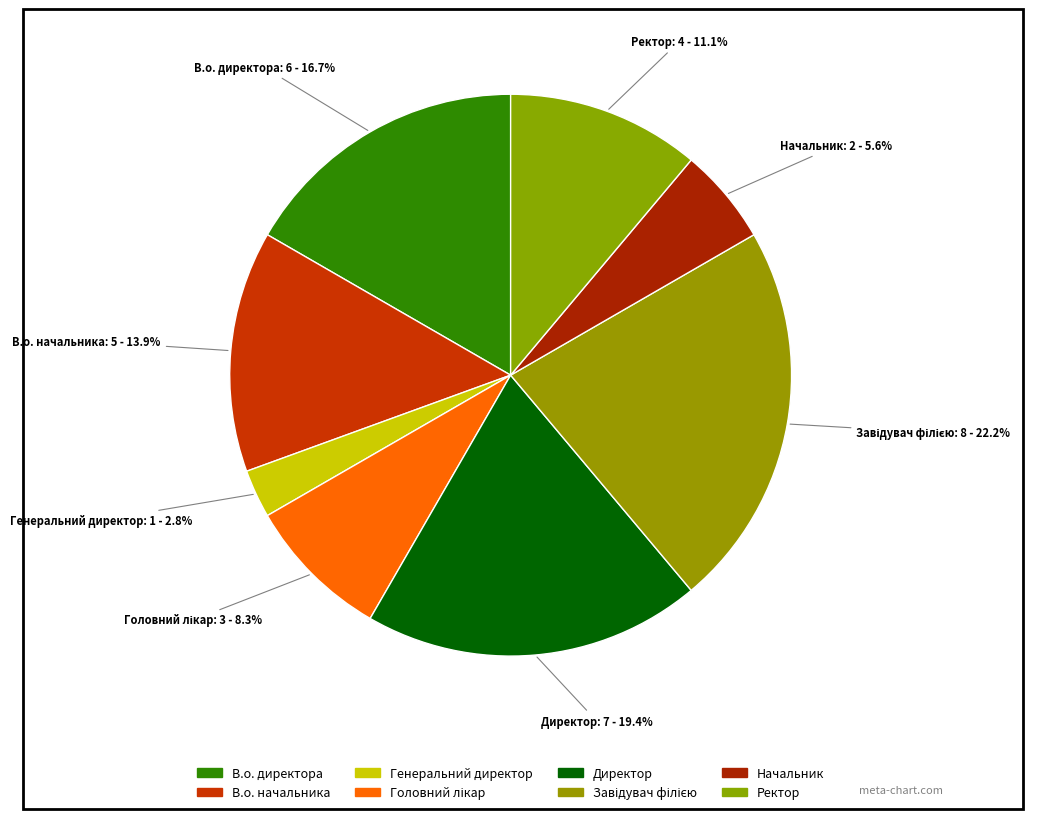

To the nearest percent, what is the difference between the largest and smallest slice percentages?

19%